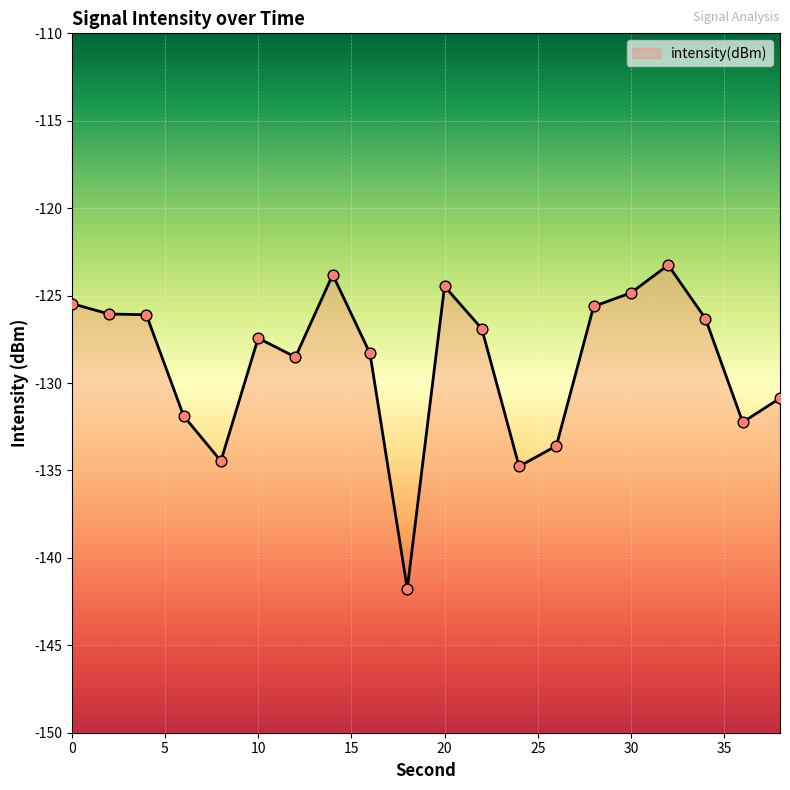

What is the change in value from 10 to 26?

-6.2